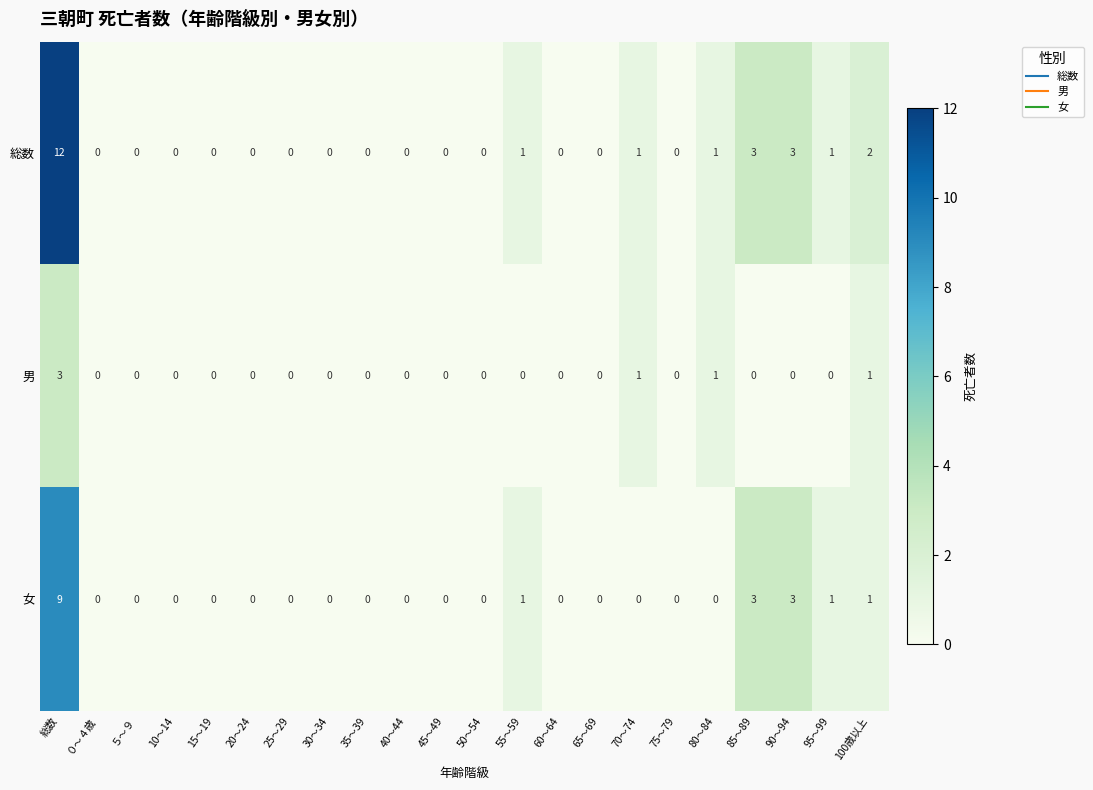

Count the 男 values in the range 0 to 1.

21